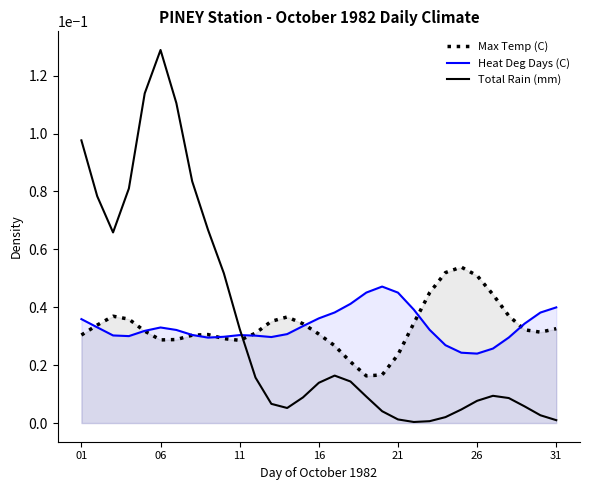

True or false: Total Rain (mm) has more than 1 interior local peaks.

True